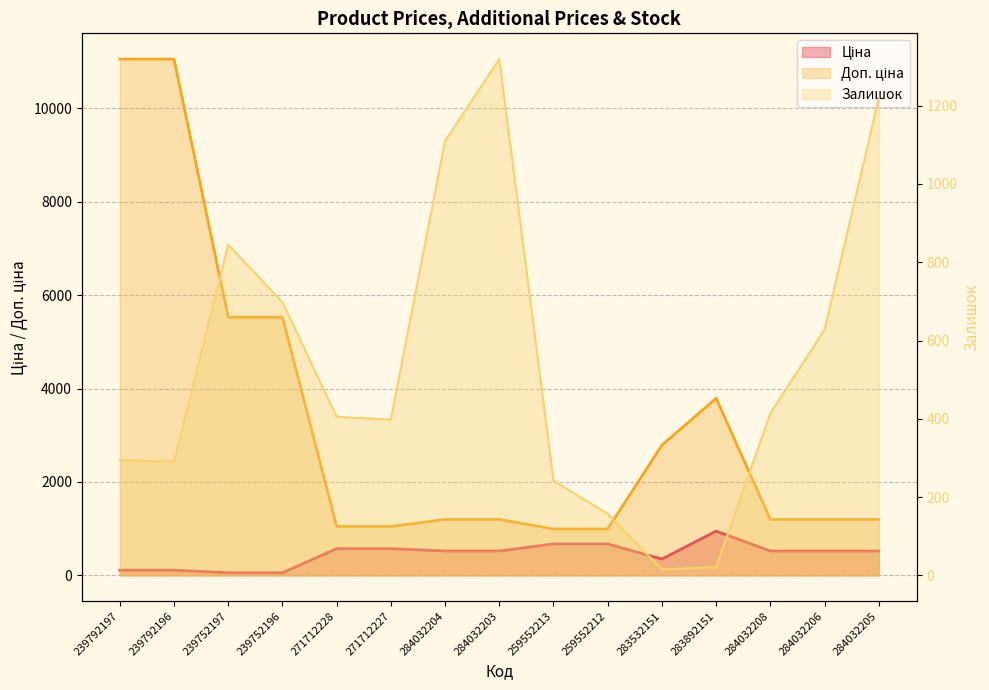

Does the chart have visible grid lines?

Yes